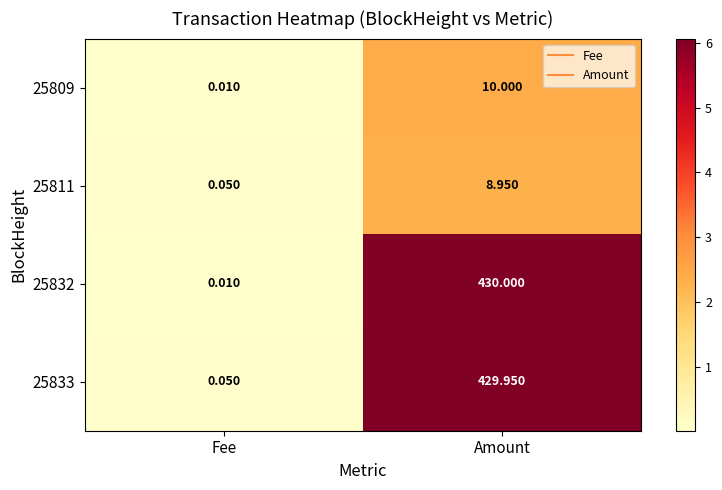

At which label does 25833 reach its peak?

Amount